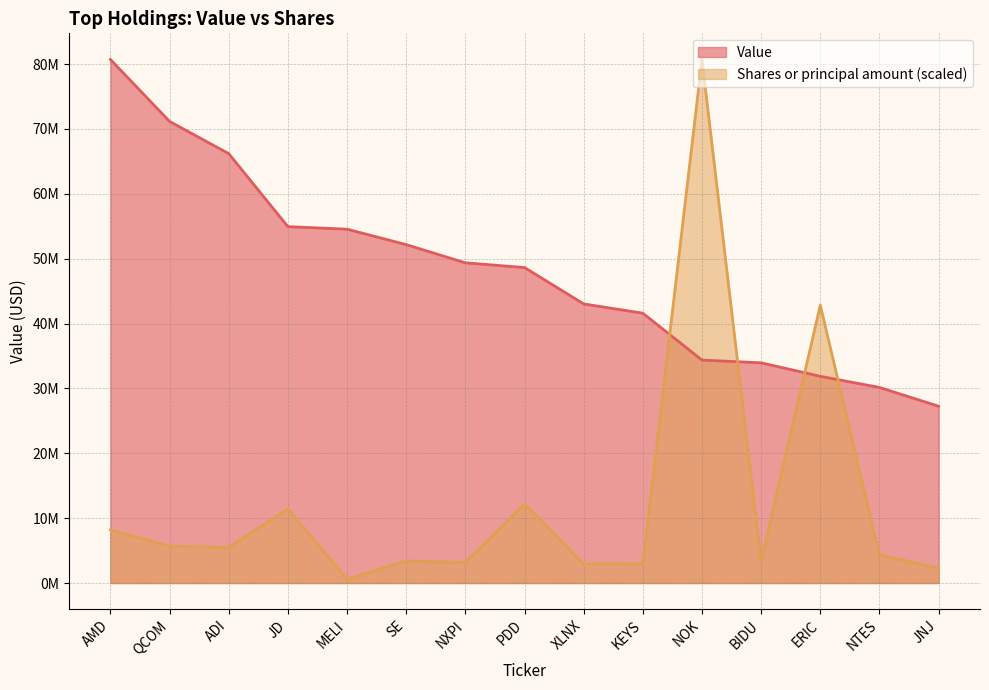

The Value series shows 74640794.4 at XLNX. True or false?

False